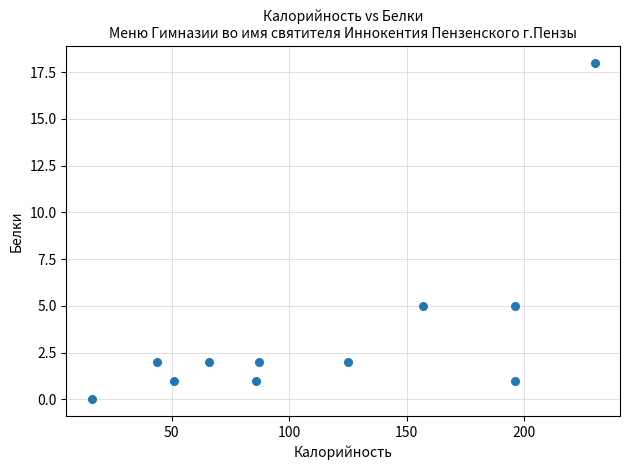

What is the average Y value?

4